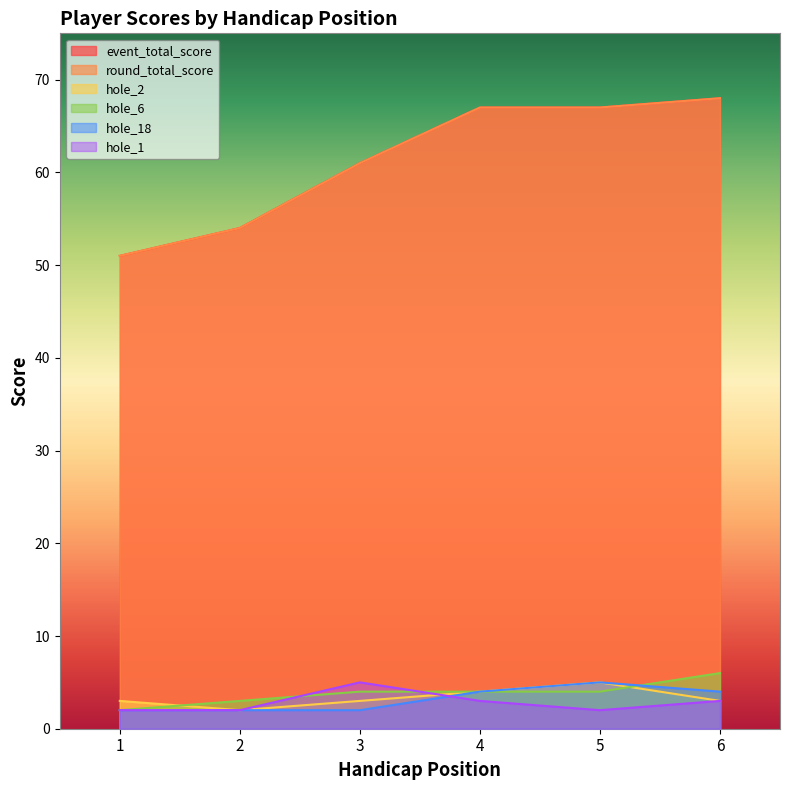

Reading left to right, what are all the values shown in this chart?

event_total_score: 1=51	2=54	3=61	4=67	5=67	6=68
round_total_score: 1=51	2=54	3=61	4=67	5=67	6=68
hole_2: 1=3	2=2	3=3	4=4	5=5	6=3
hole_6: 1=2	2=3	3=4	4=4	5=4	6=6
hole_18: 1=2	2=2	3=2	4=4	5=5	6=4
hole_1: 1=2	2=2	3=5	4=3	5=2	6=3